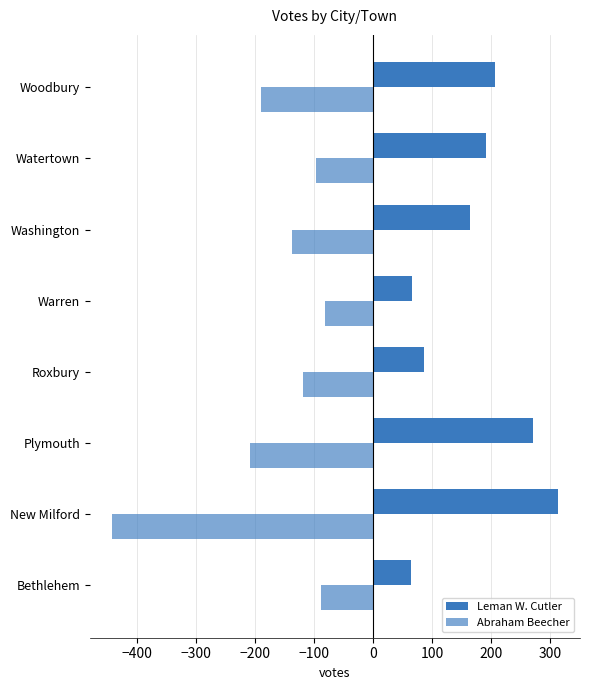

Count the number of categories in the chart.

8